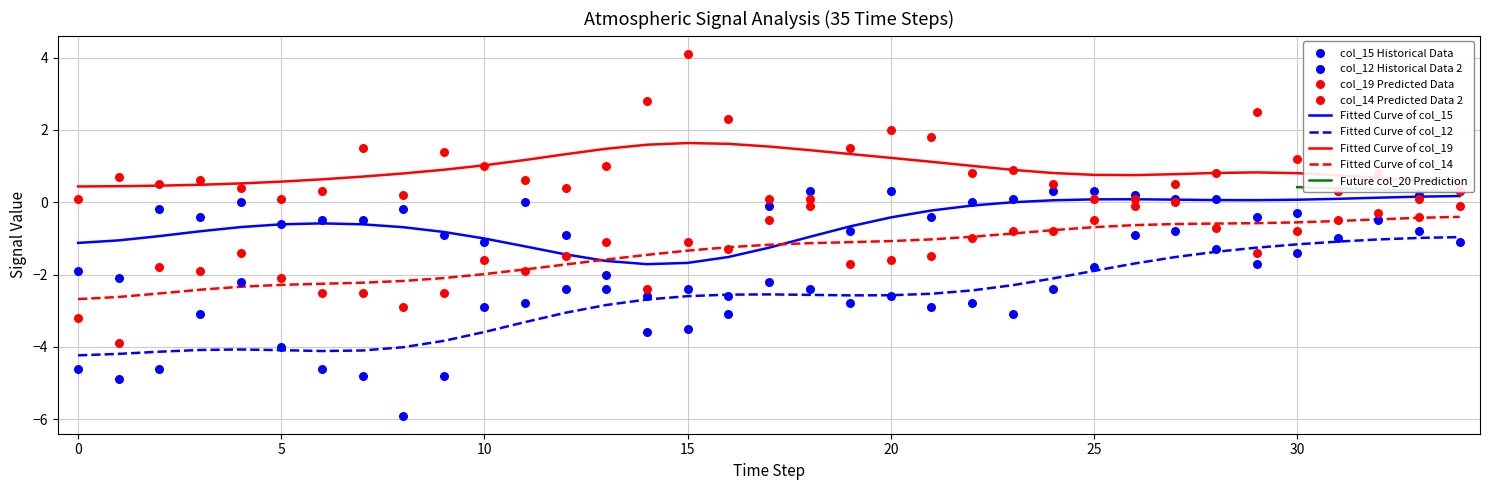

True or false: Fitted Curve of col_14 and Fitted Curve of col_19 intersect in this chart.

False